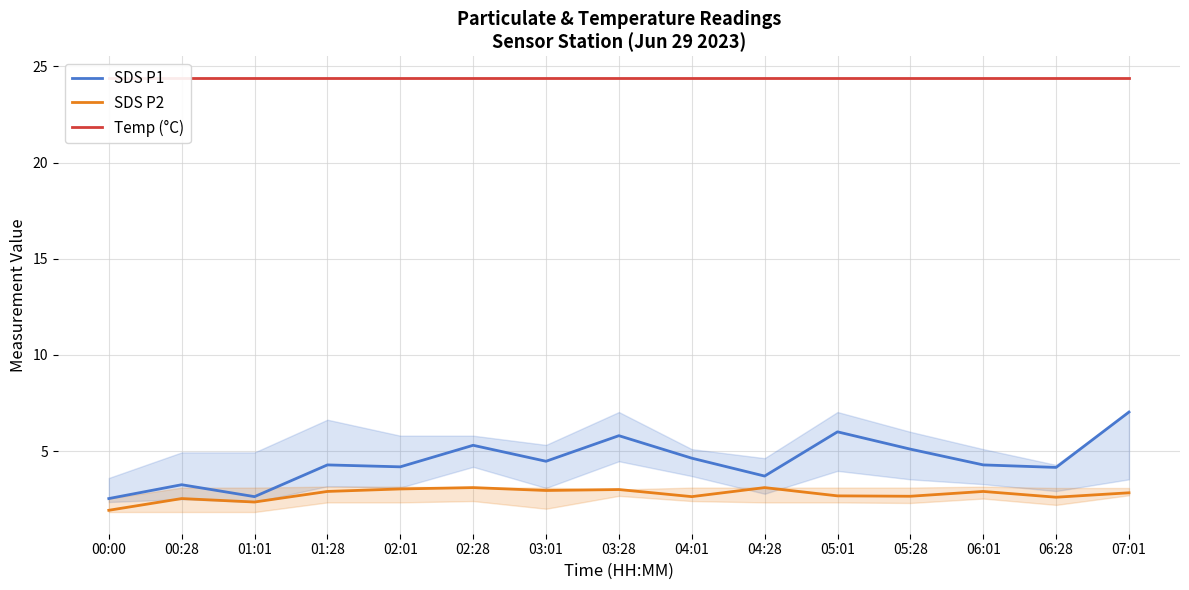

Is this an area chart (filled region under the line)?

No